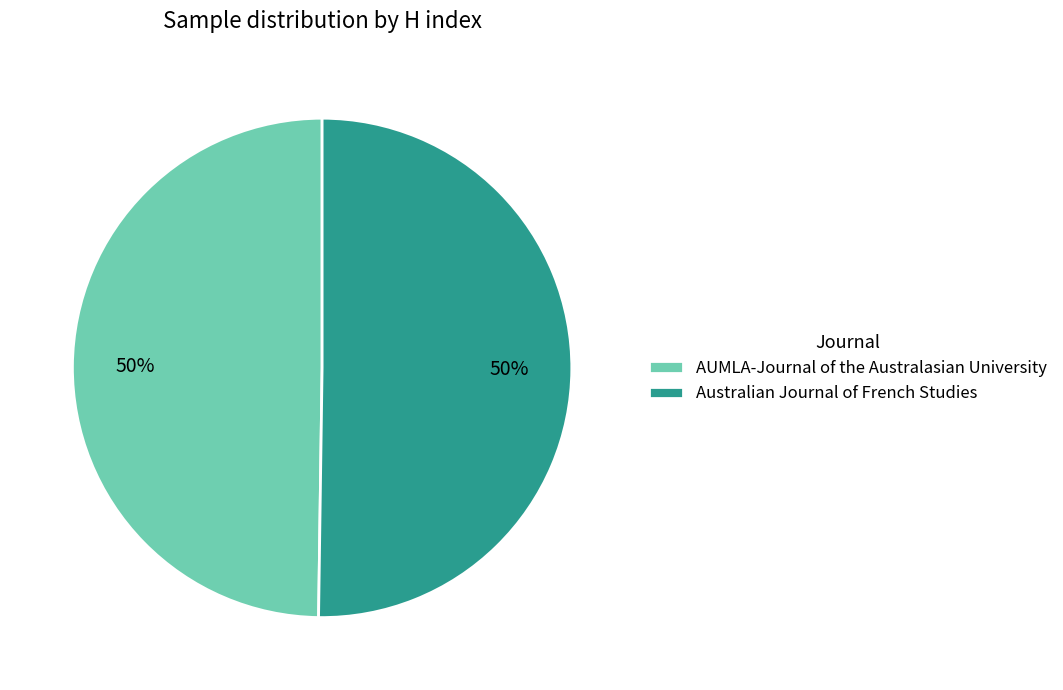

To the nearest percent, what percentage of the pie is Australian Journal of French Studies?

50%